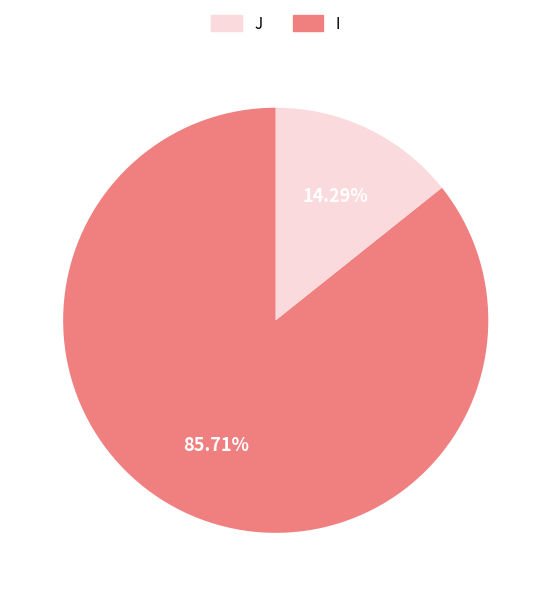

Is there a majority slice in this chart?

Yes